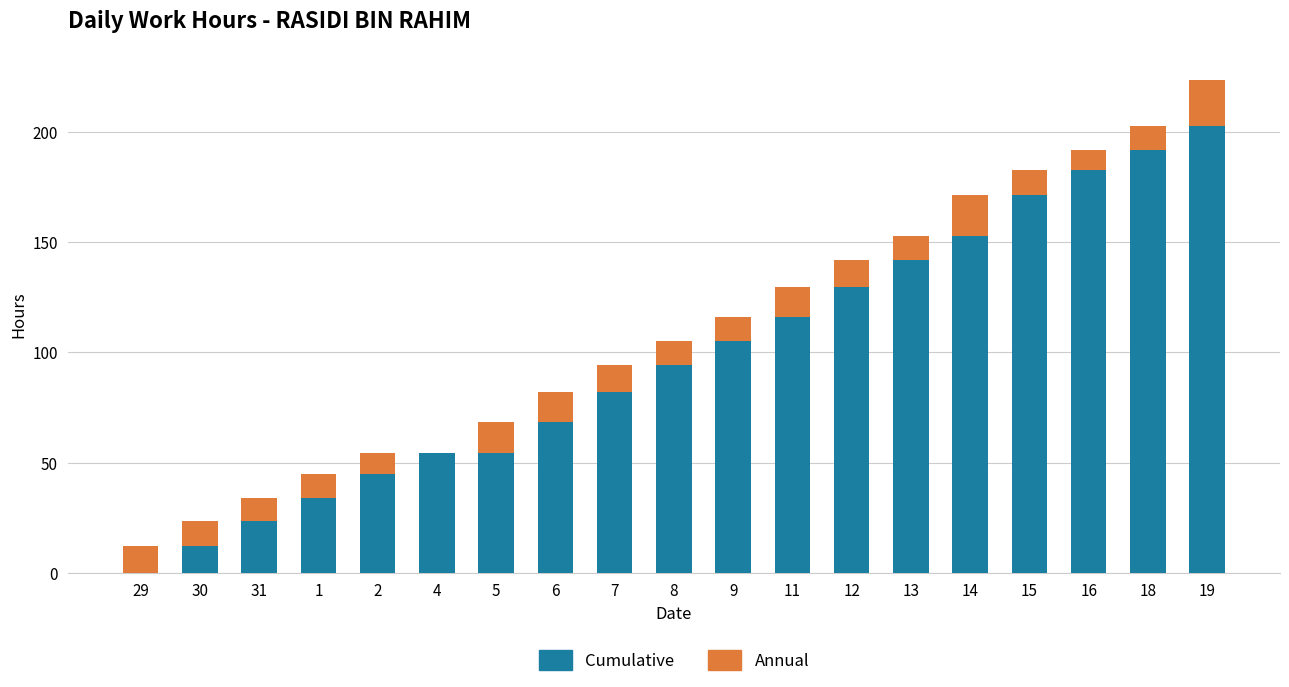

What is the sum of all Cumulative values?

1863.2